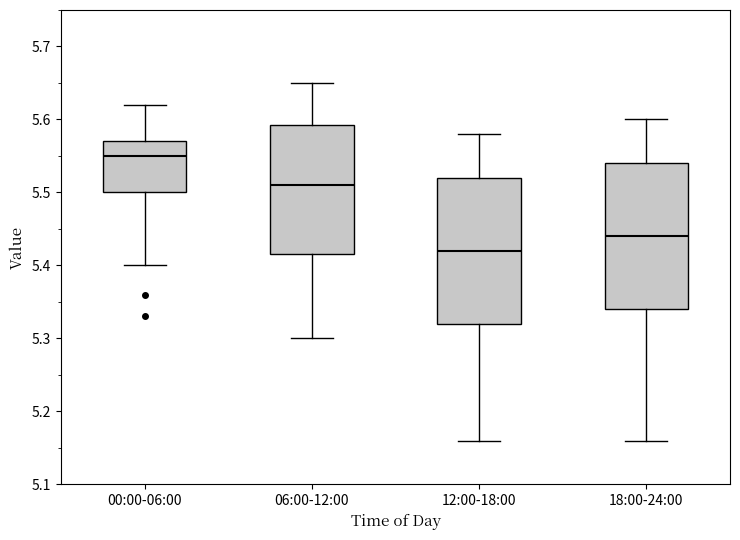

Reading left to right, read every box against the y-axis: the position of its median line, the range the box covers, and the ends of its whiskers. The values are not printed on the chart, so give them approximately, as read against the axis.

00:00-06:00: median 5.55, box 5.50 to 5.57, whiskers 5.40 to 5.62
06:00-12:00: median 5.51, box 5.42 to 5.59, whiskers 5.30 to 5.65
12:00-18:00: median 5.42, box 5.32 to 5.52, whiskers 5.16 to 5.58
18:00-24:00: median 5.44, box 5.34 to 5.54, whiskers 5.16 to 5.60